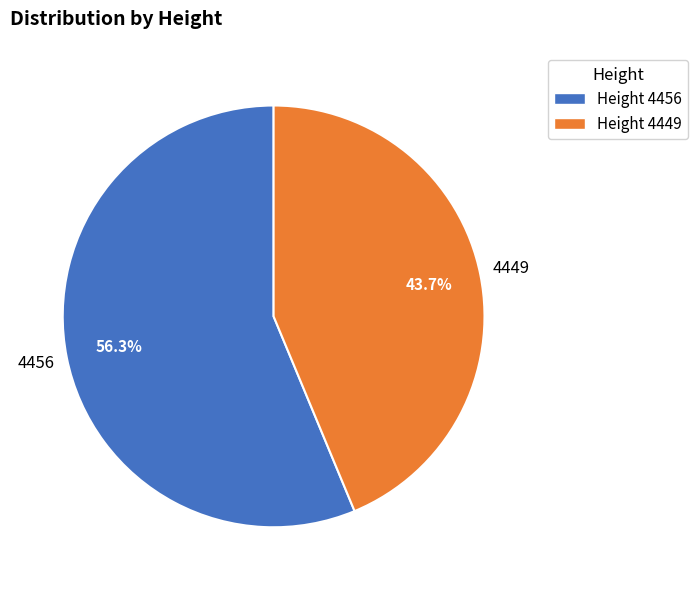

Is there any slice that represents more than half of the pie?

Yes